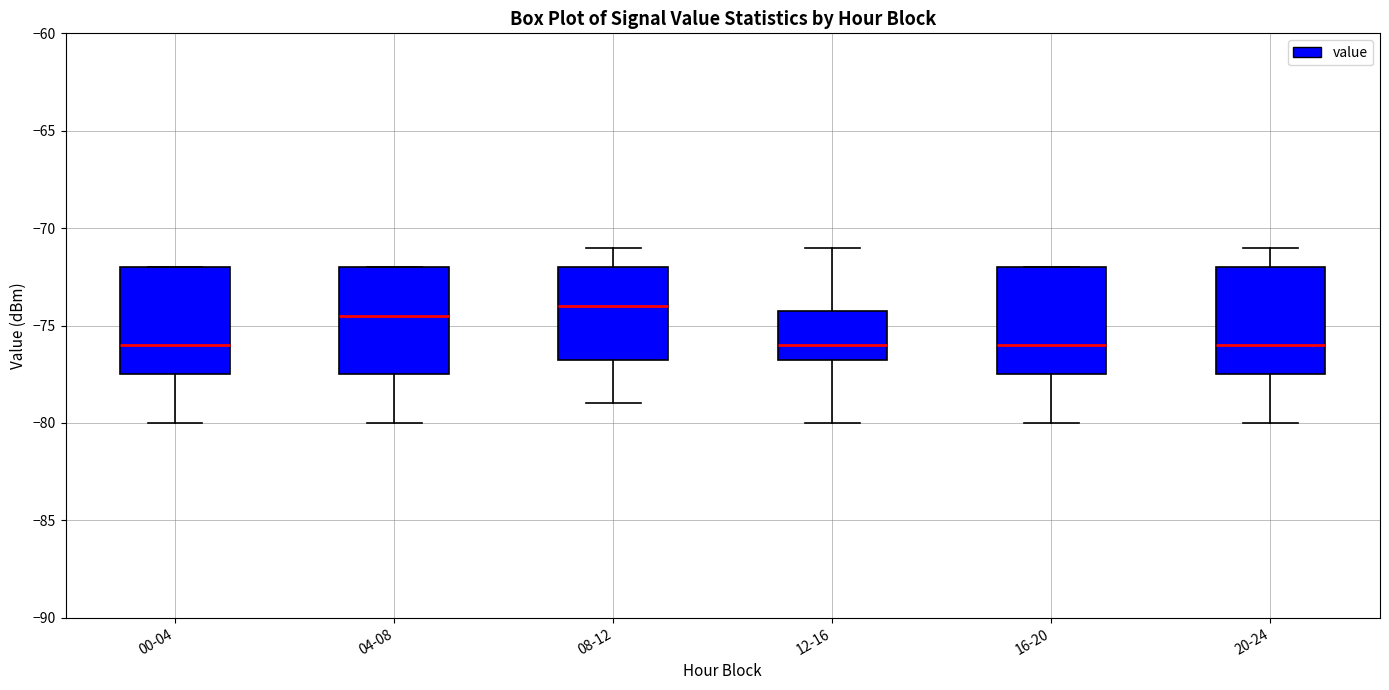

Reading left to right, transcribe this box plot: for each box, give where its median line is, the range the box spans, and where its two whiskers end, as read against the y-axis. The values are not printed on the chart, so give them approximately, as read against the axis.

00-04: median -76.0, box -77.5 to -72.0, whiskers -80.0 to -72.0
04-08: median -74.5, box -77.5 to -72.0, whiskers -80.0 to -72.0
08-12: median -74.0, box -76.5 to -72.0, whiskers -79.0 to -71.0
12-16: median -76.0, box -76.5 to -74.0, whiskers -80.0 to -71.0
16-20: median -76.0, box -77.5 to -72.0, whiskers -80.0 to -72.0
20-24: median -76.0, box -77.5 to -72.0, whiskers -80.0 to -71.0